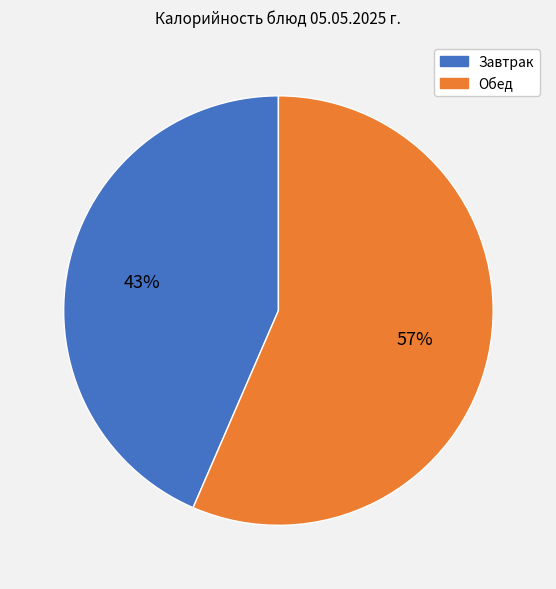

To the nearest percent, what is the average slice percentage?

50%